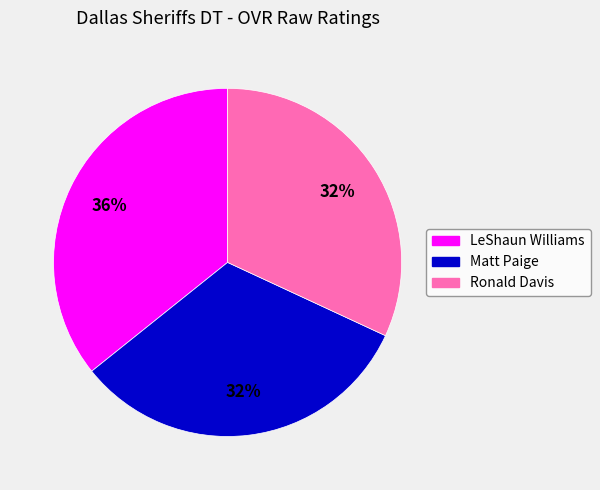

Does any single category account for the majority?

No